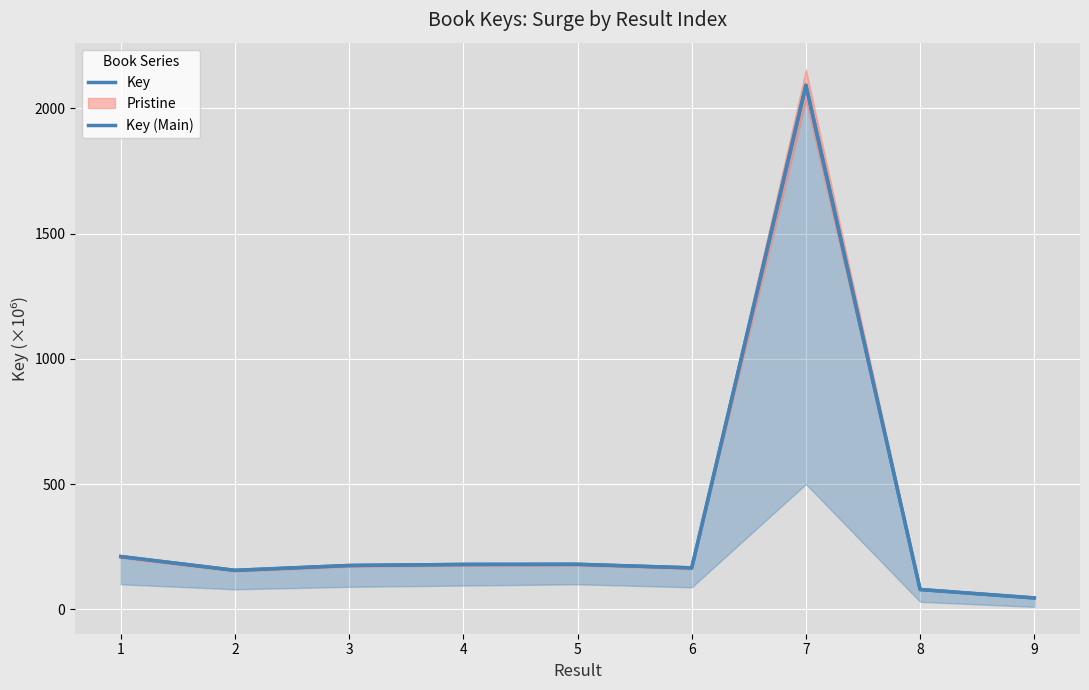

Rank the series at 9 from highest to lowest value.

Key, Key (Main)